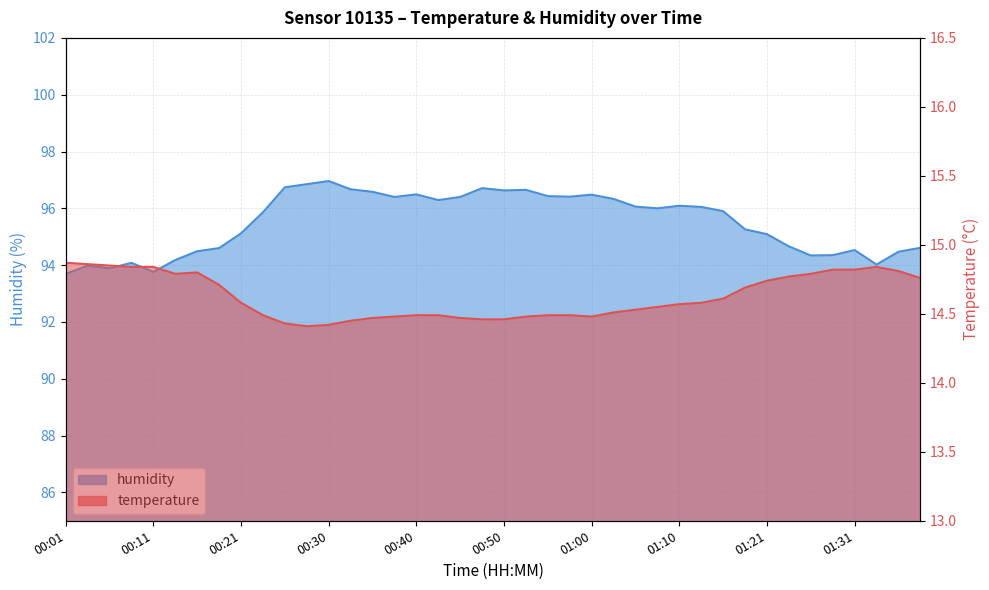

What is the total value across all series at 00:23?

110.3